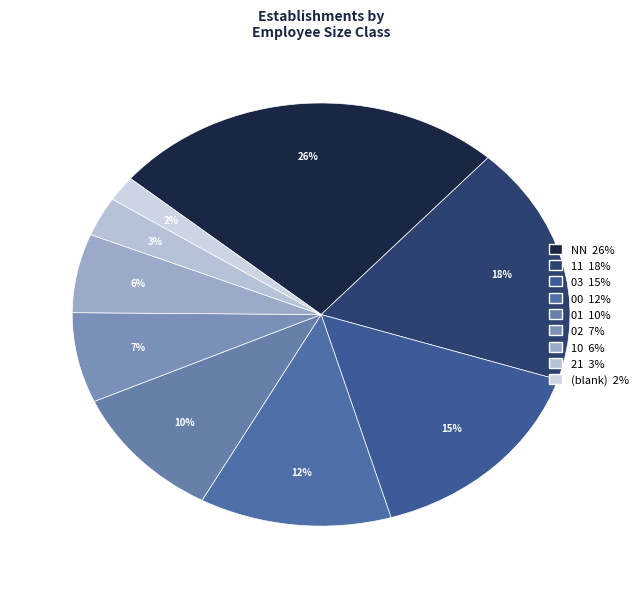

Count the number of slices in the pie.

9